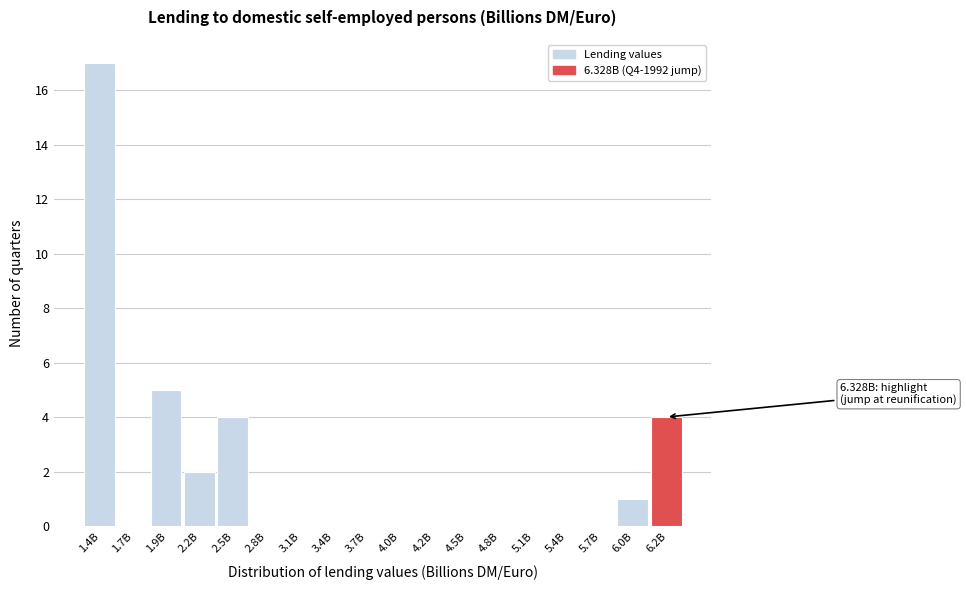

Reading left to right, what are all the values shown in this chart?

1.4B=17	1.7B=0	1.9B=5	2.2B=2	2.5B=4	2.8B=0	3.1B=0	3.4B=0	3.7B=0	4.0B=0	4.2B=0	4.5B=0	4.8B=0	5.1B=0	5.4B=0	5.7B=0	6.0B=1	6.2B=4